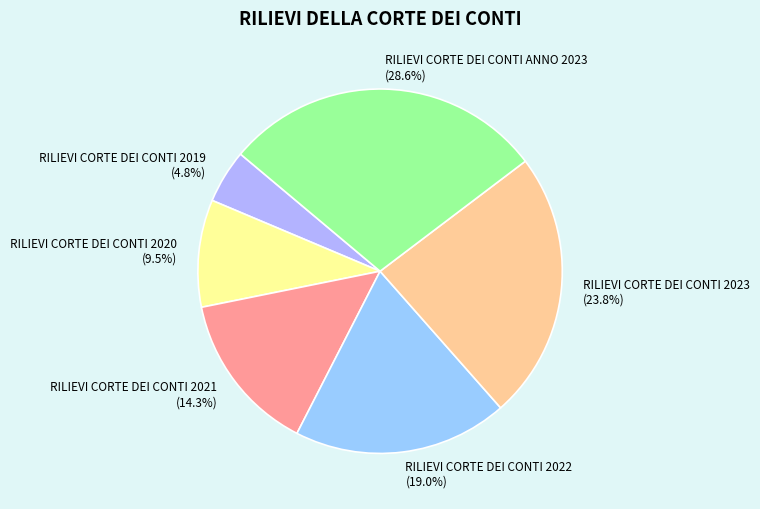

What percentage is NOT represented by RILIEVI CORTE DEI CONTI 2020?

90.5%